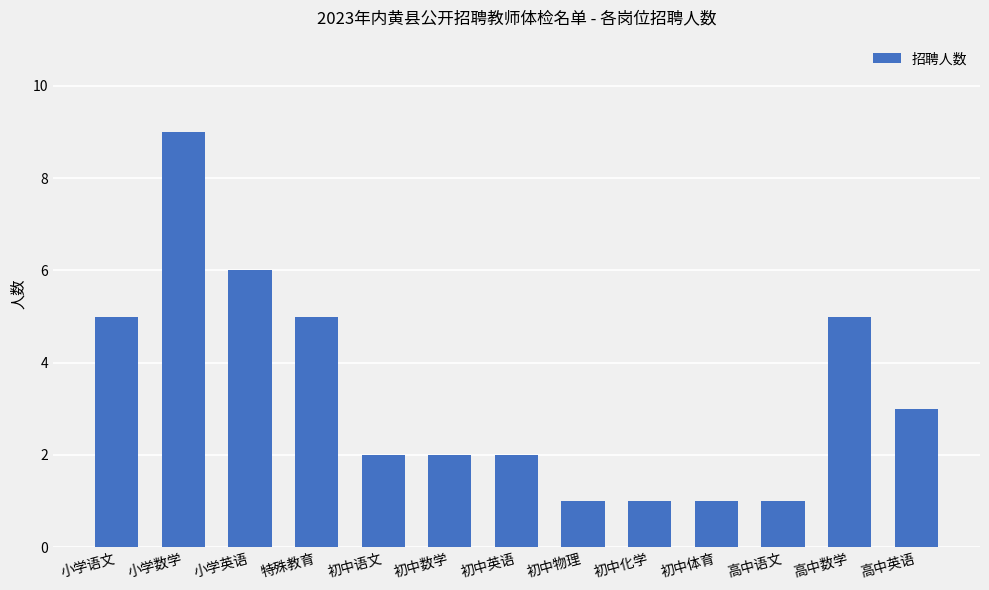

What is the maximum value shown in the chart?

9